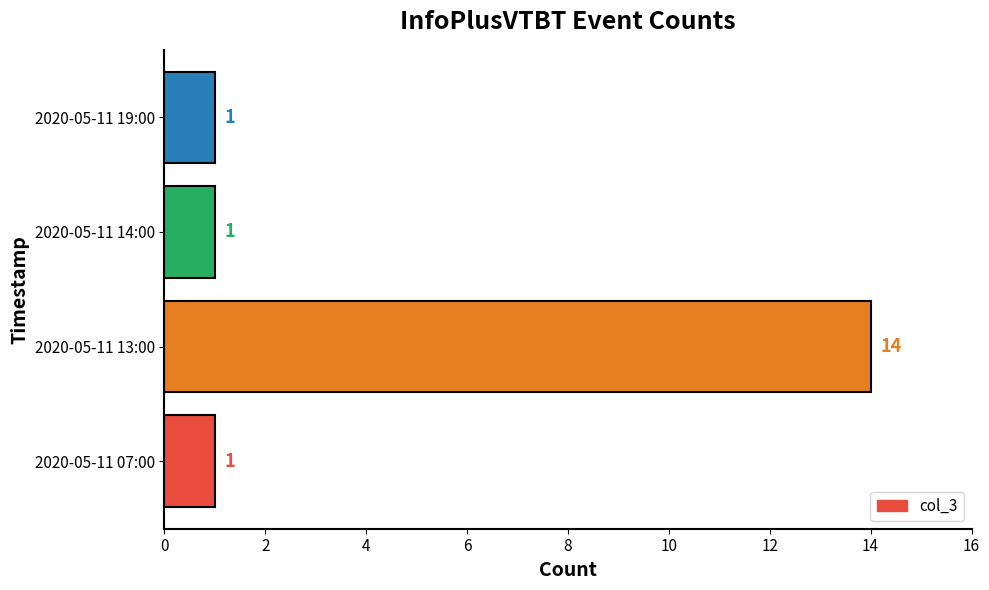

Between 2020-05-11 07:00 and 2020-05-11 13:00, which is larger?

2020-05-11 13:00